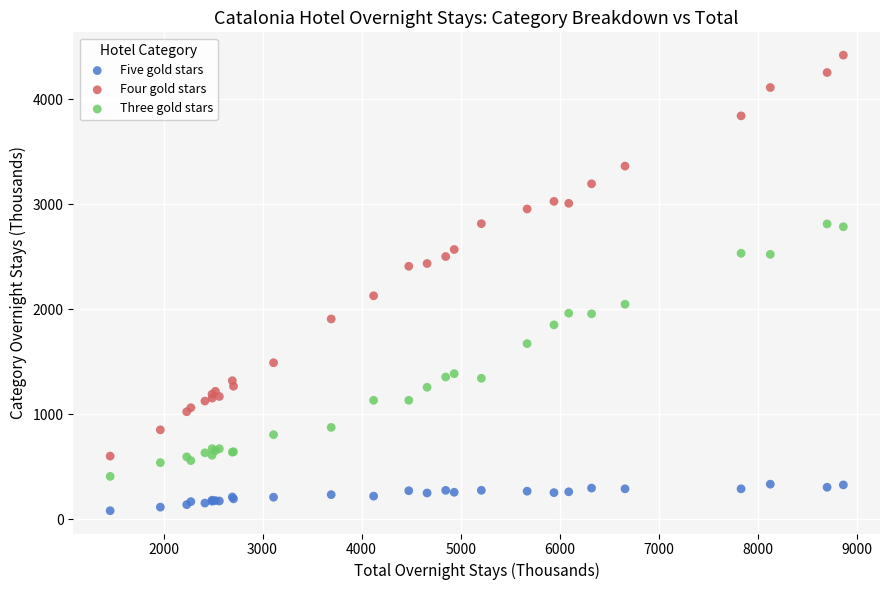

What are all the series names shown in the legend?

Five gold stars, Four gold stars, Three gold stars